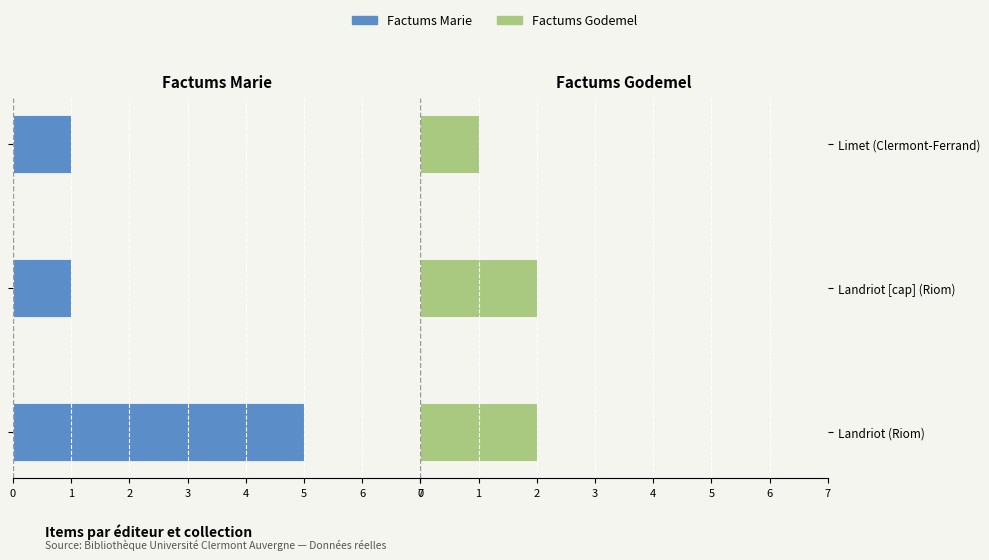

What is the difference between the highest and lowest values at Landriot [cap] (Riom)?

3